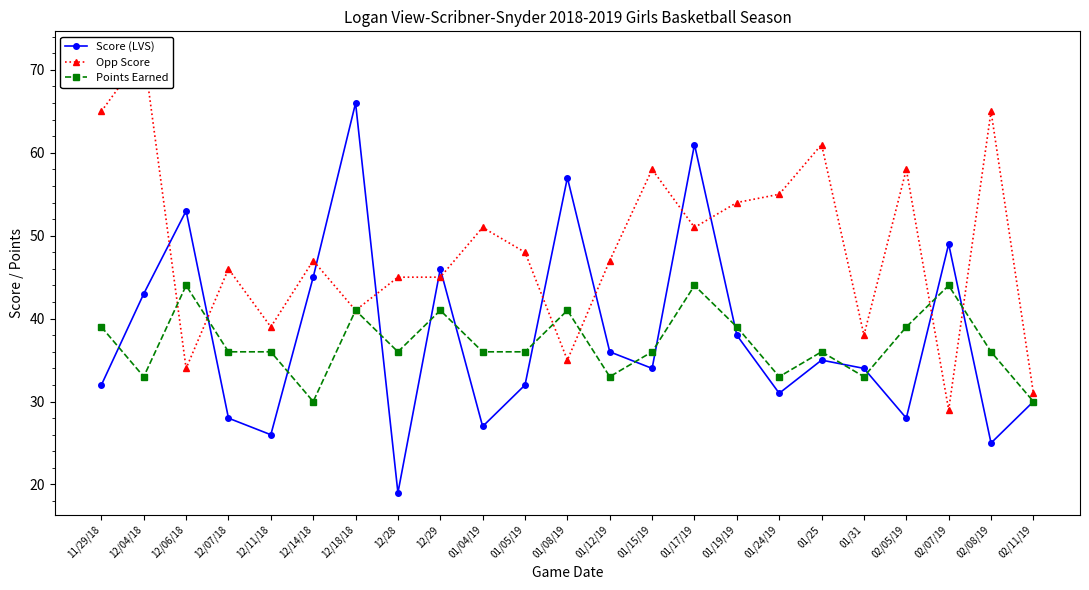

What is the sum of all Opp Score values?

1115